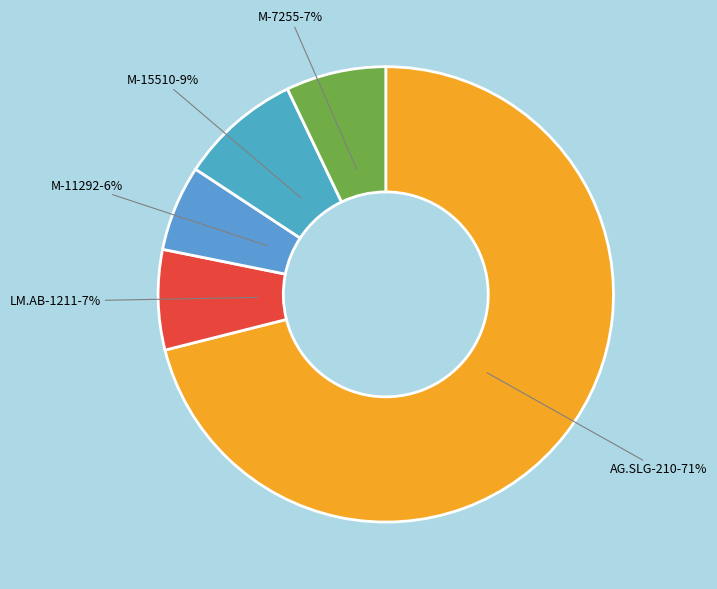

Is there any slice that represents more than half of the pie?

Yes